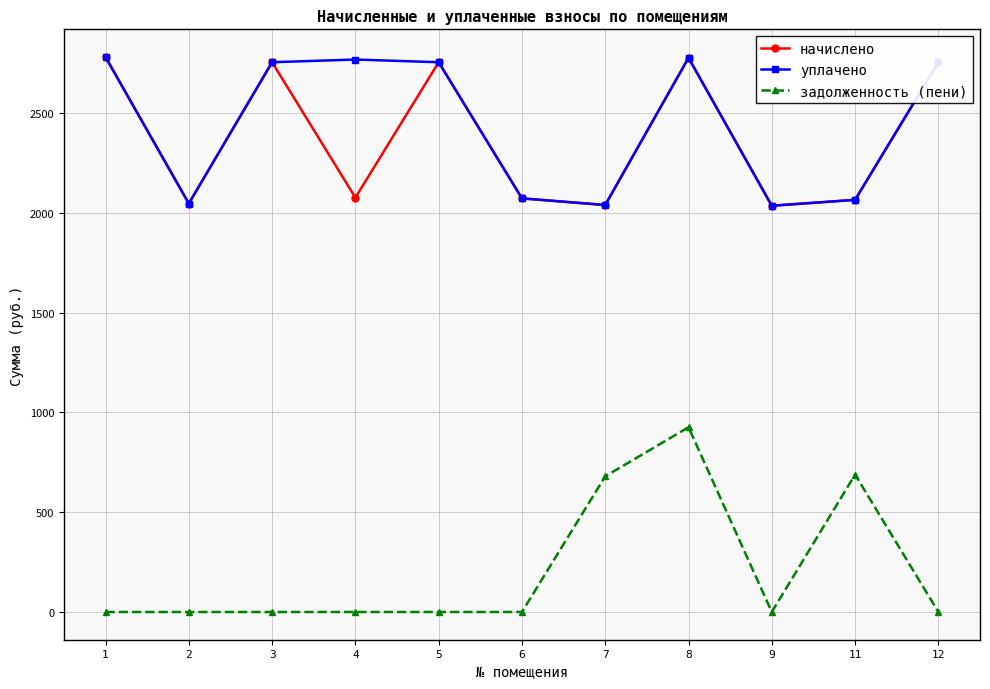

True or false: задолженность (пени) has more than 0 points higher than both neighbors.

True